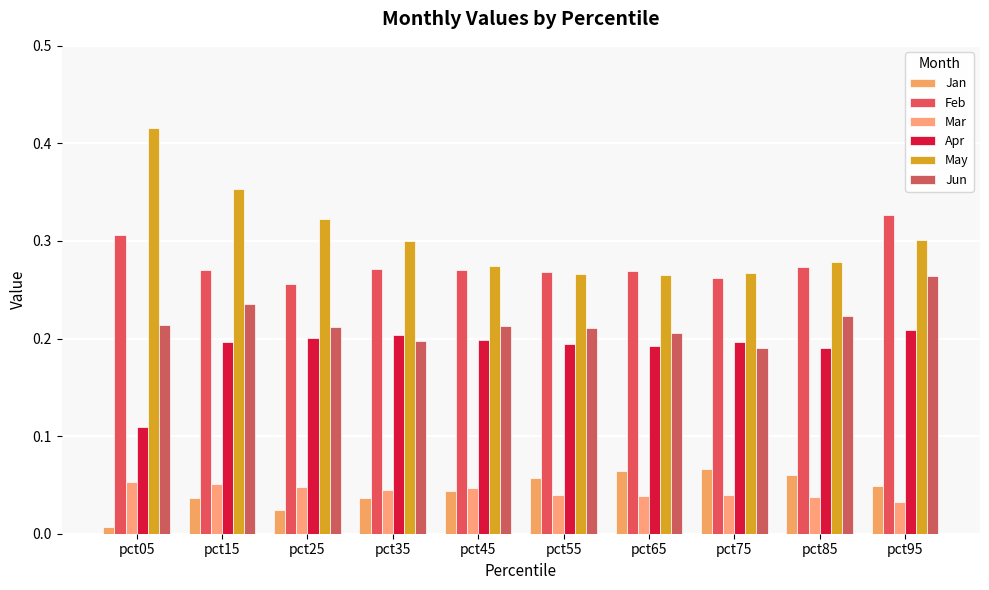

Is it true that Jan equals 0.0 at pct95?

False